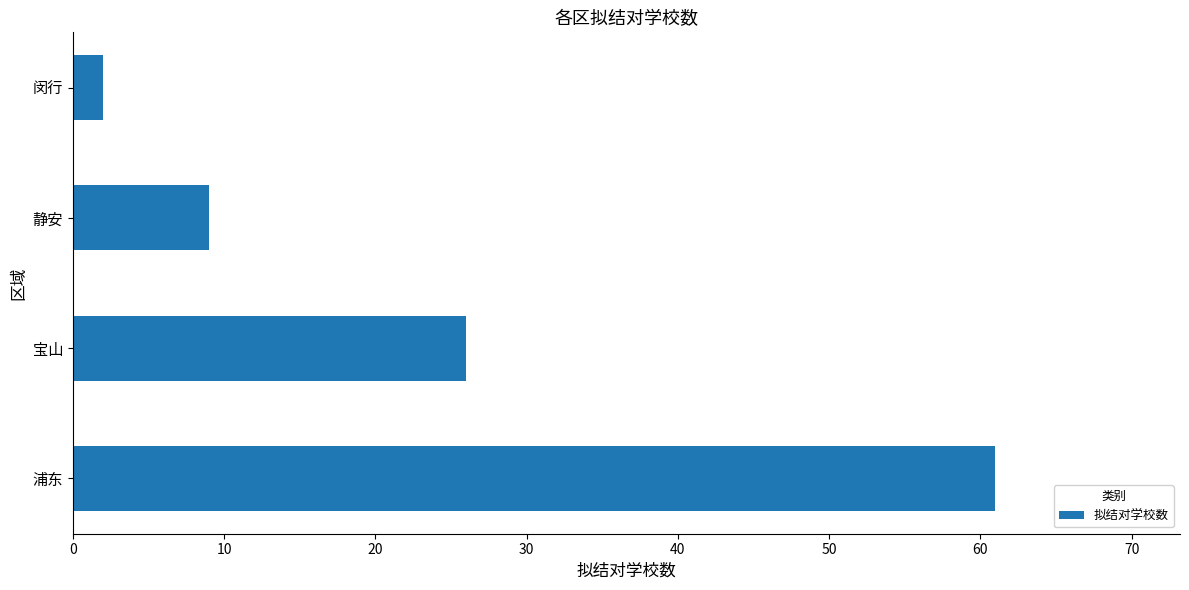

List the labels in order of value, largest first.

浦东, 宝山, 静安, 闵行